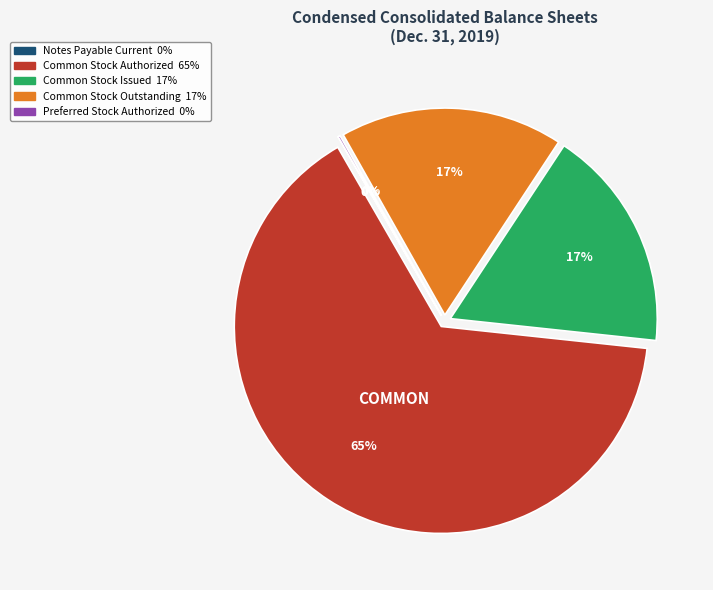

To the nearest percent, what is the average slice percentage?

20%